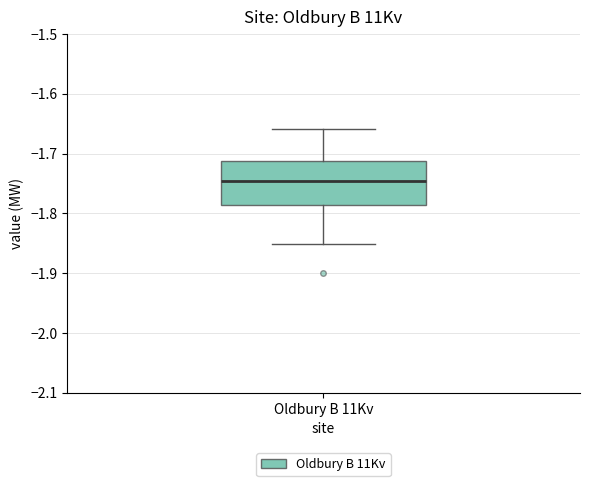

Transcribe this box plot: give where the median line is, the range the box spans, and where the two whiskers end, as read against the y-axis. The values are not printed on the chart, so give them approximately, as read against the axis.

median -1.75, box -1.79 to -1.71, whiskers -1.85 to -1.66